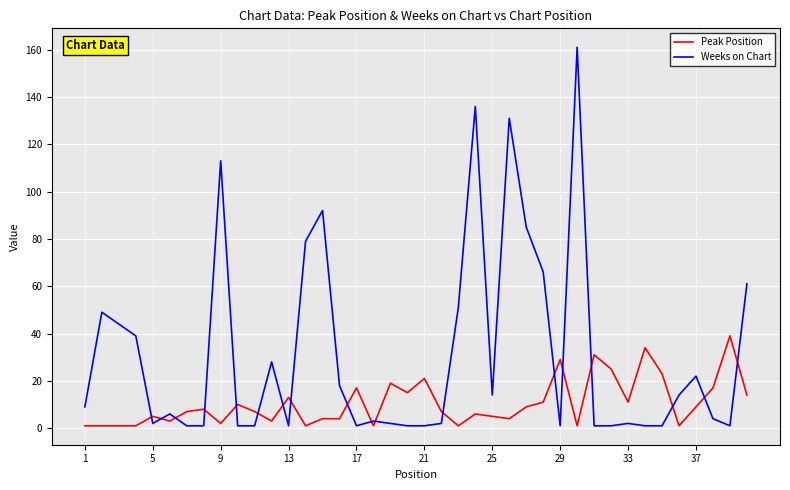

Which series has the largest range (max minus min)?

Weeks on Chart